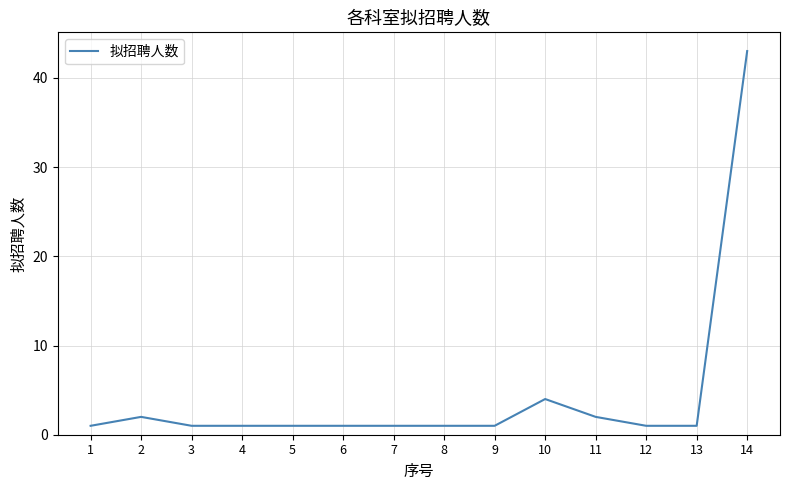

What is the sum of all values?

61